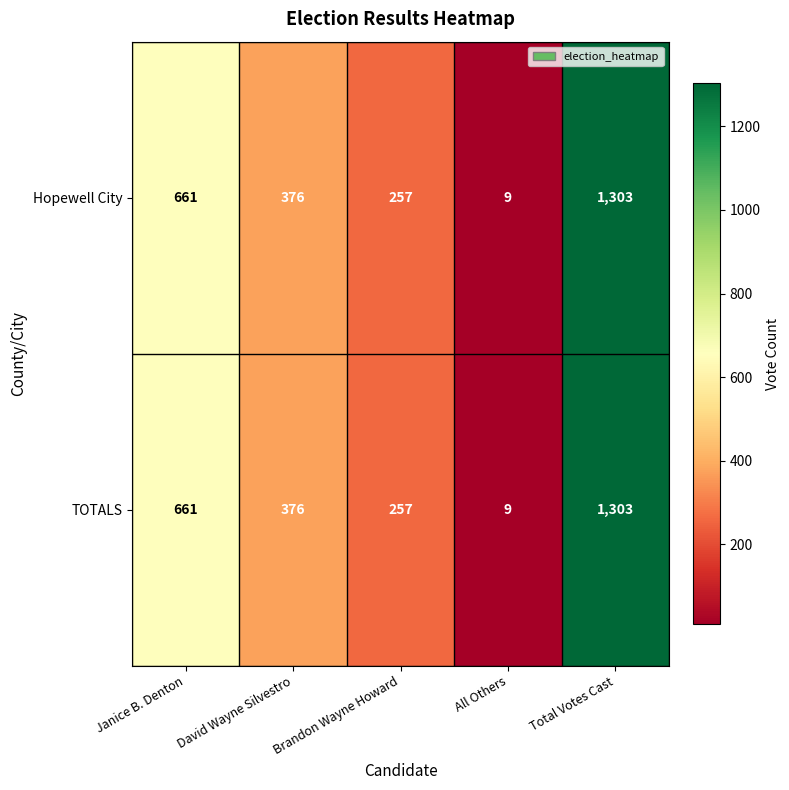

Count the number of data series in this chart.

2